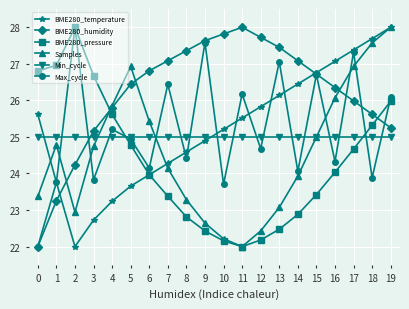

True or false: Max_cycle has a value of 27.3 at 17.

True